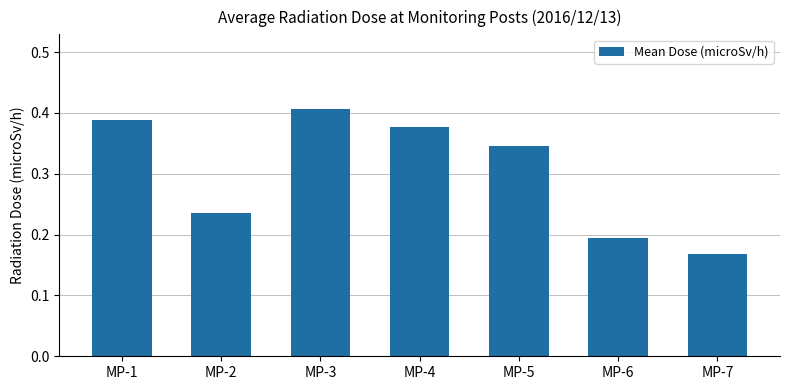

What is the change in value from MP-3 to MP-7?

-0.2